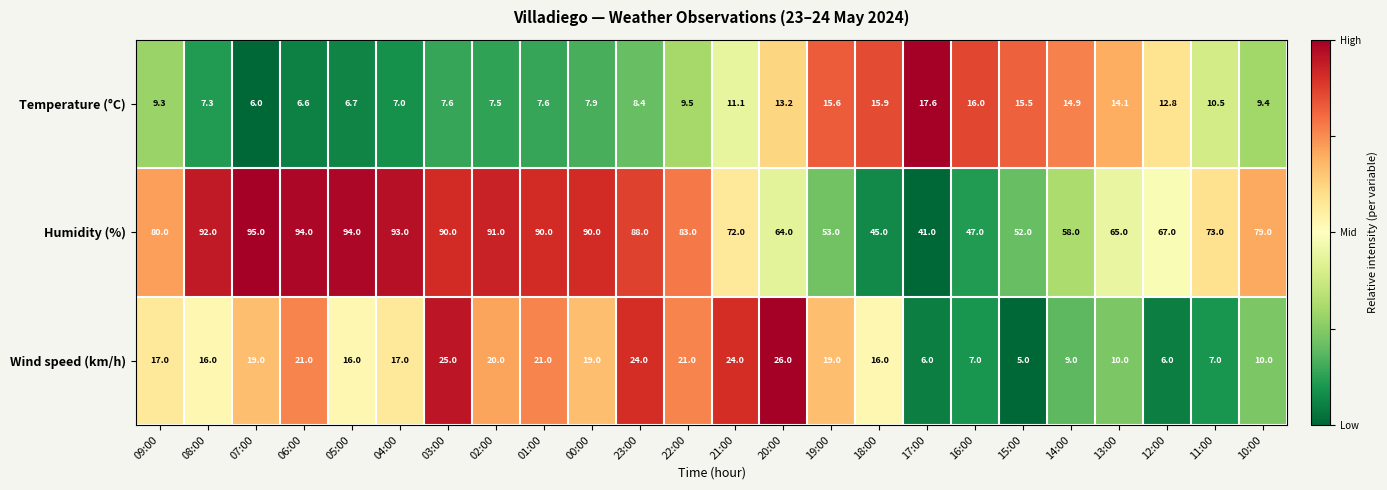

At which category is the sum across all series the highest?

03:00